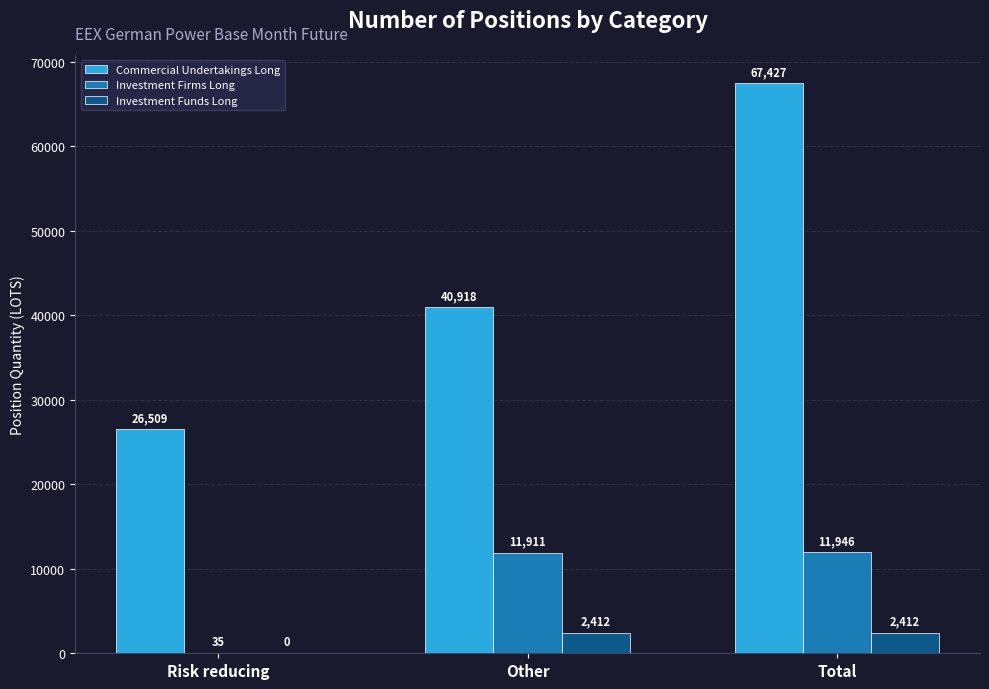

Which label corresponds to the largest value in the chart?

Total